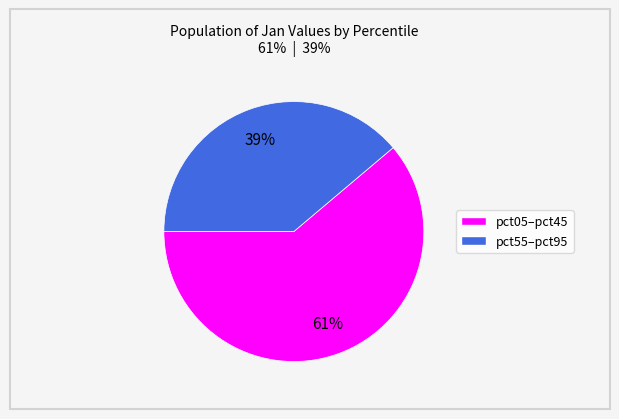

To the nearest percent, what is the average slice percentage?

50%